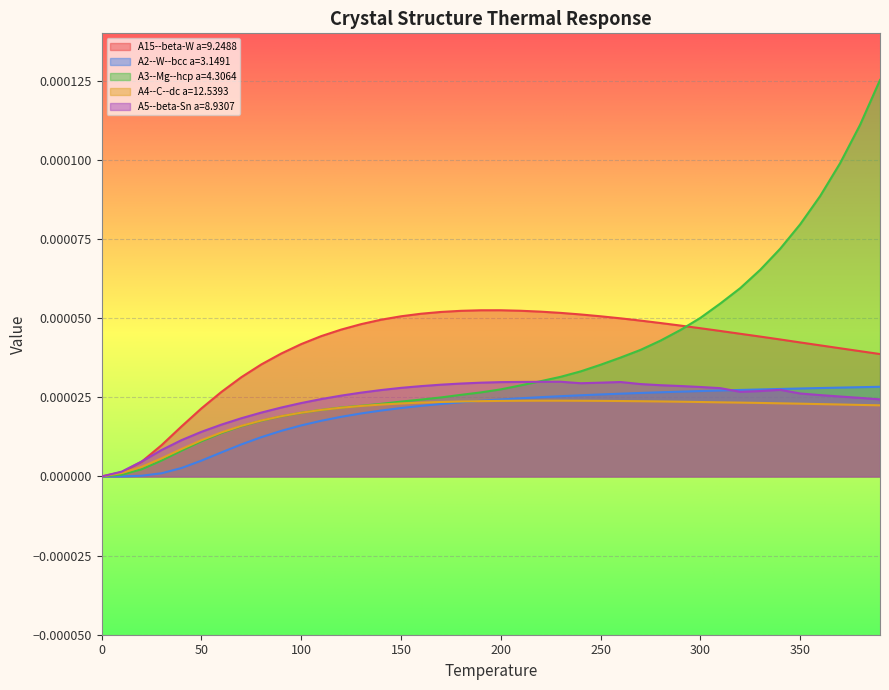

Which series has the largest range (max minus min)?

A3--Mg--hcp a=4.3064